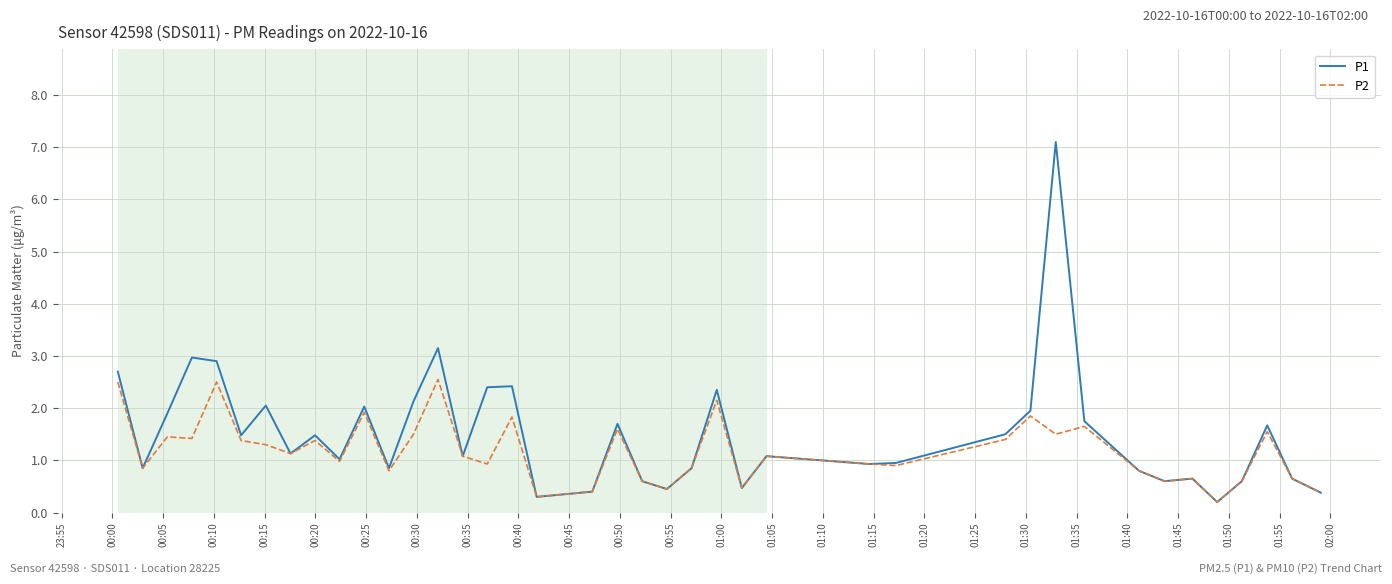

What are all the series names shown in the legend?

P1, P2